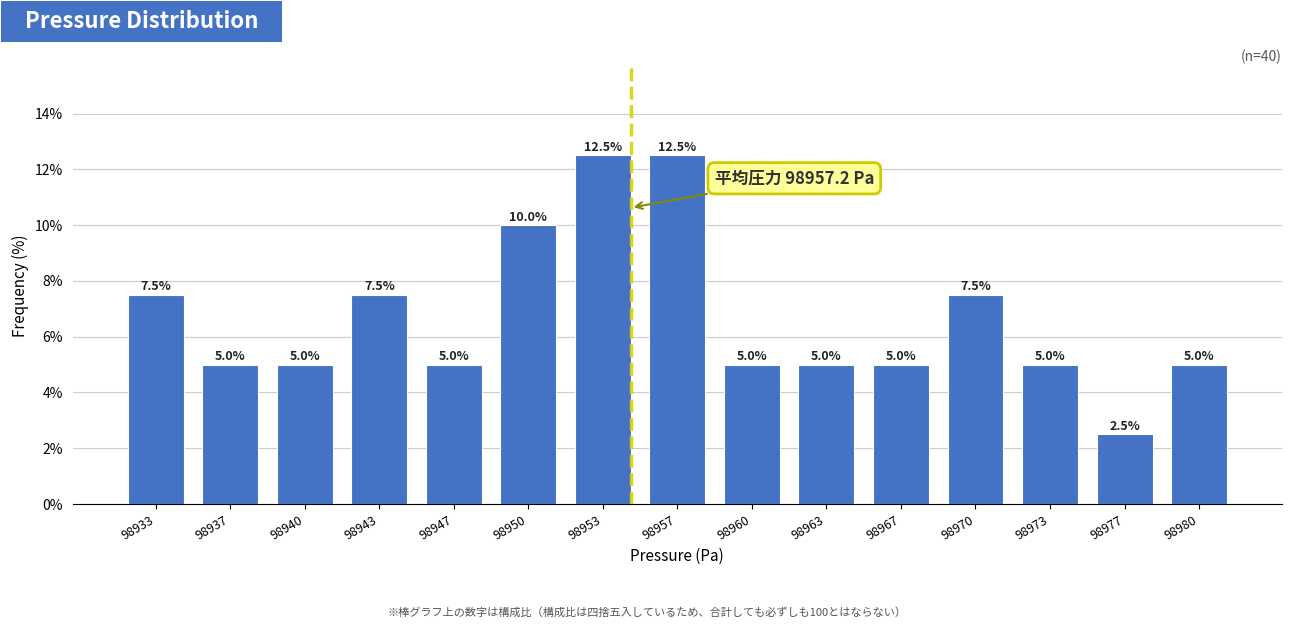

Reading right to left, transcribe all the data shown in this chart.

5.0	2.5	5.0	7.5	5.0	5.0	5.0	12.5	12.5	10.0	5.0	7.5	5.0	5.0	7.5